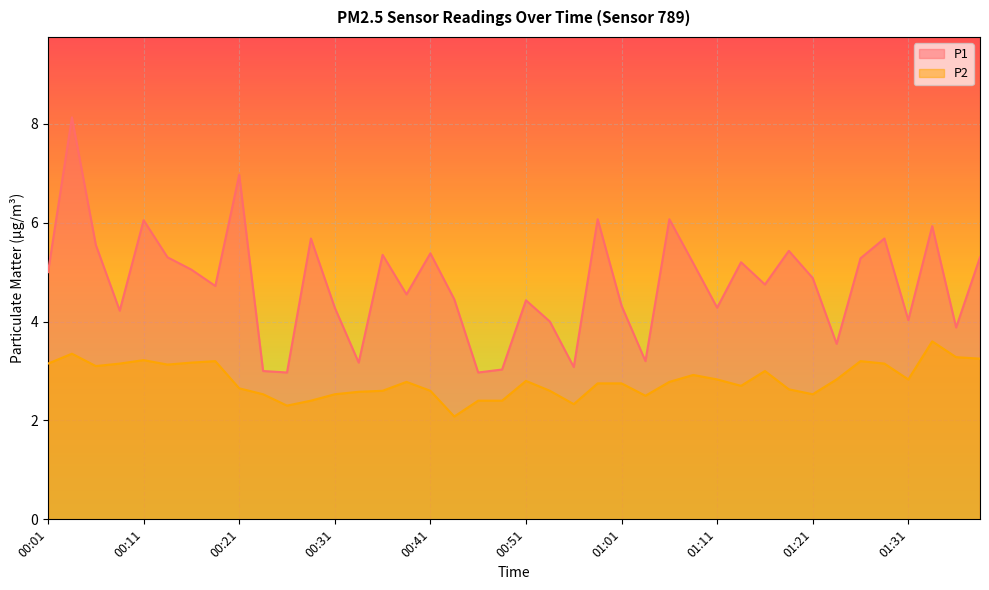

How many data points does each series have?

40